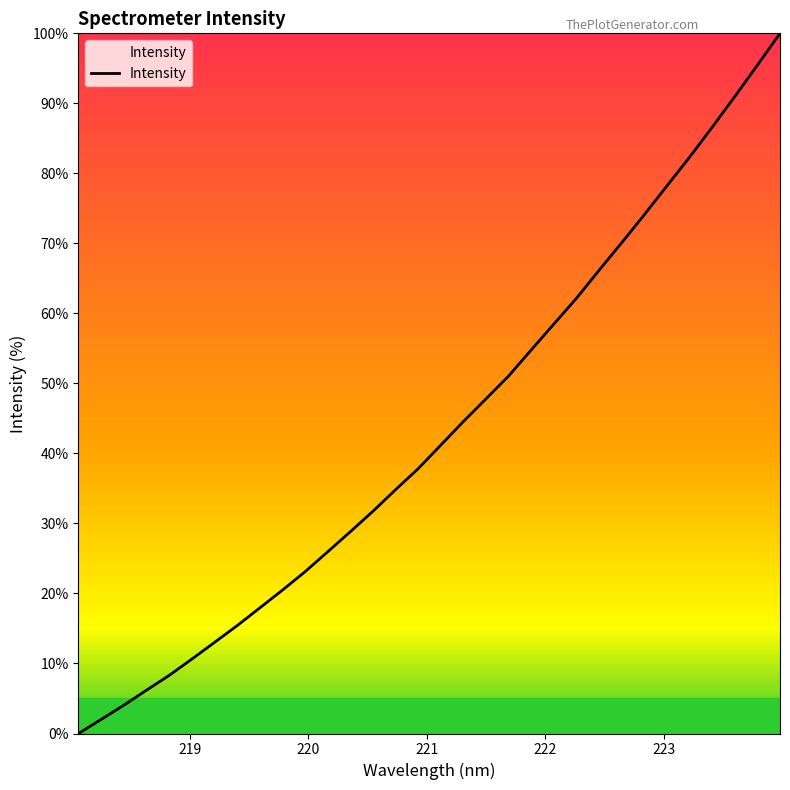

What is the difference between the maximum and minimum values?

100.0